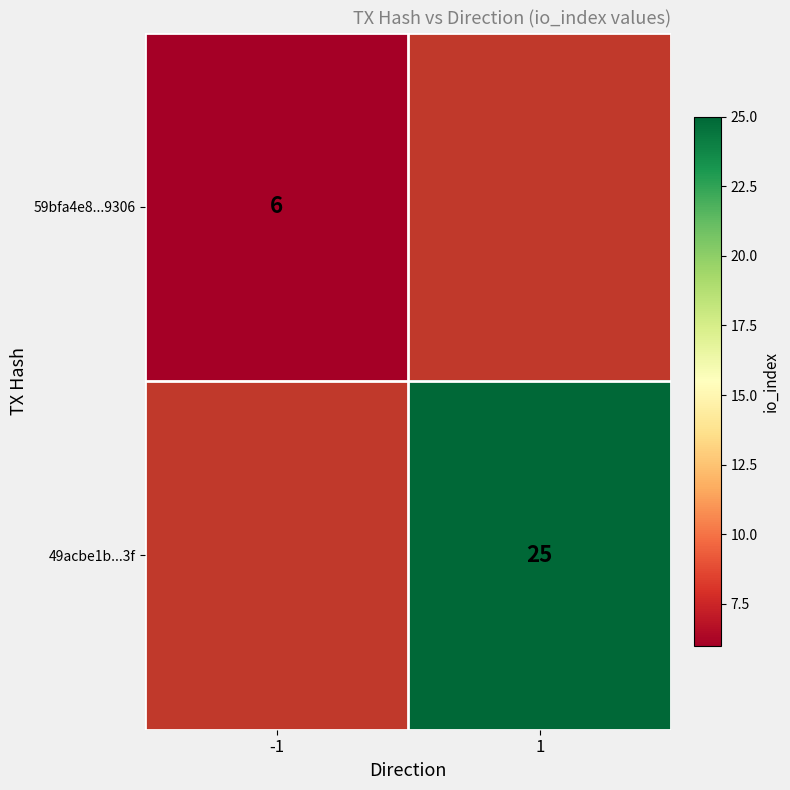

True or false: 49acbe1b...3f has a value of 39 at 1.

False